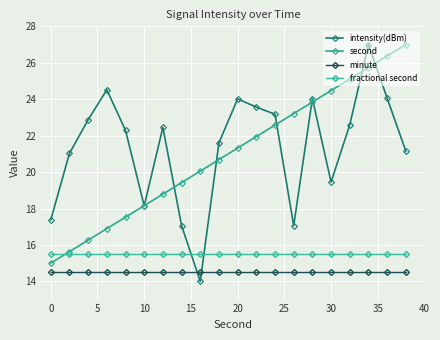

True or false: fractional second and minute intersect in this chart.

False